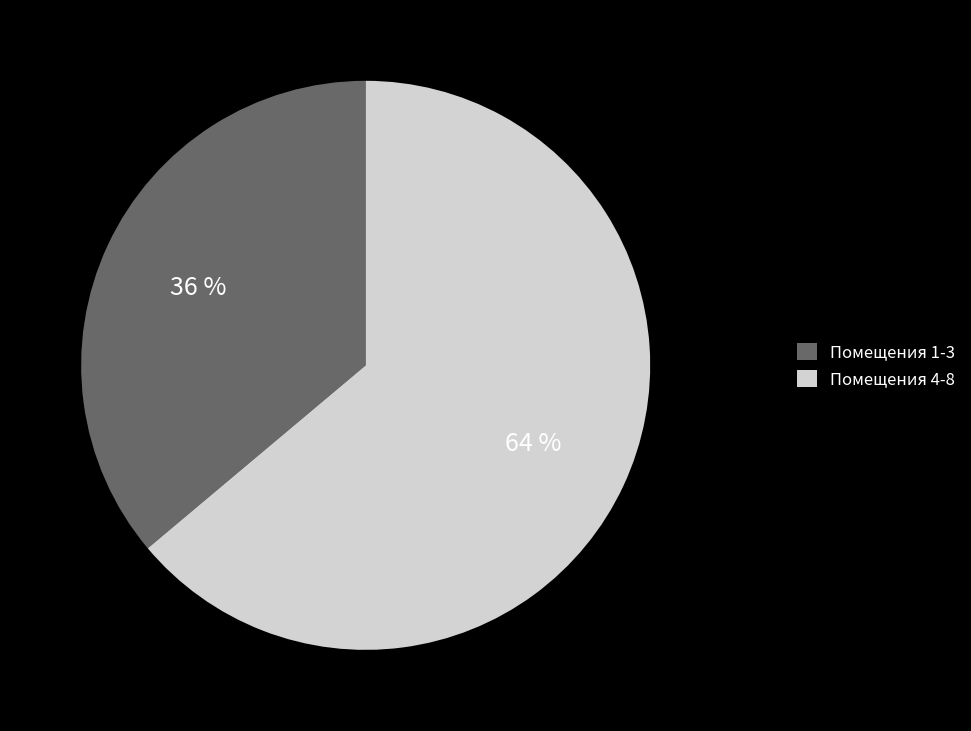

Is there any slice that represents more than half of the pie?

Yes